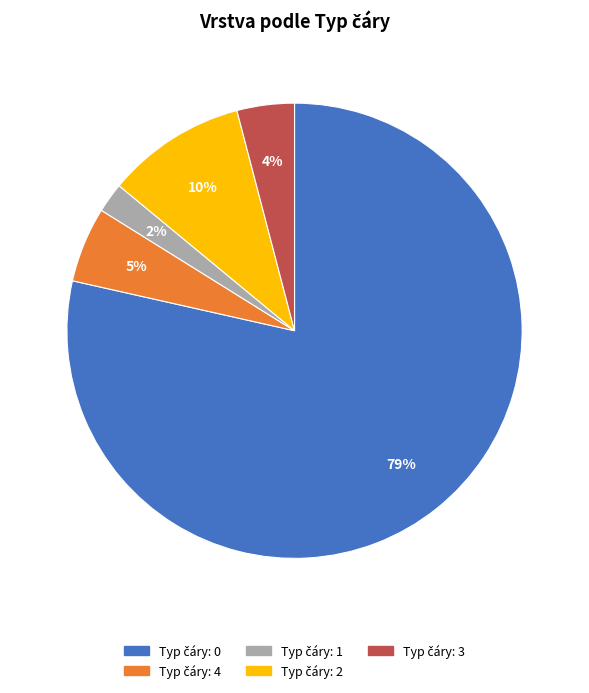

Is there any slice that represents more than half of the pie?

Yes